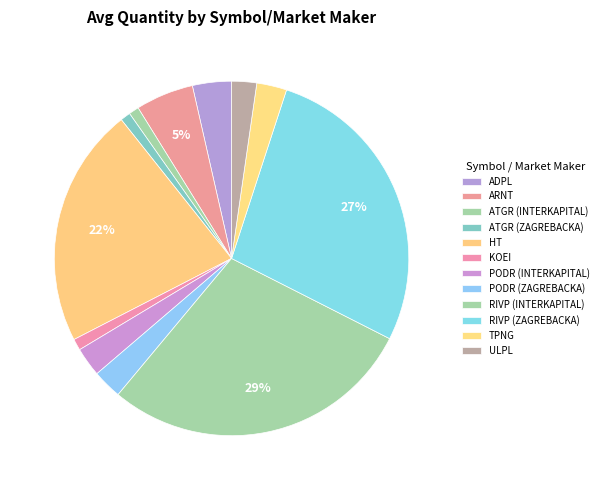

Count the number of slices in the pie.

12